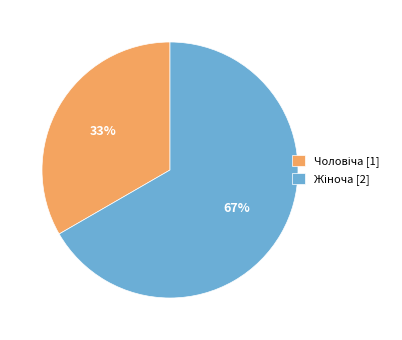

To the nearest percent, what is the average slice percentage?

50%